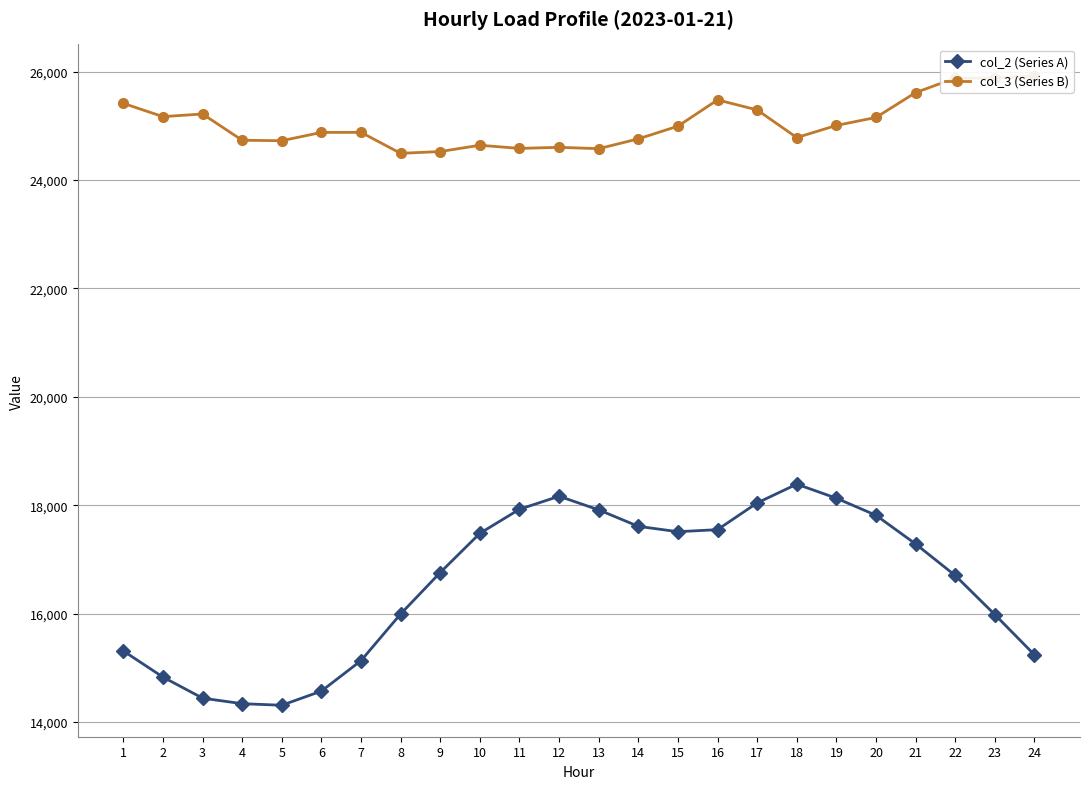

Does the chart have visible grid lines?

Yes